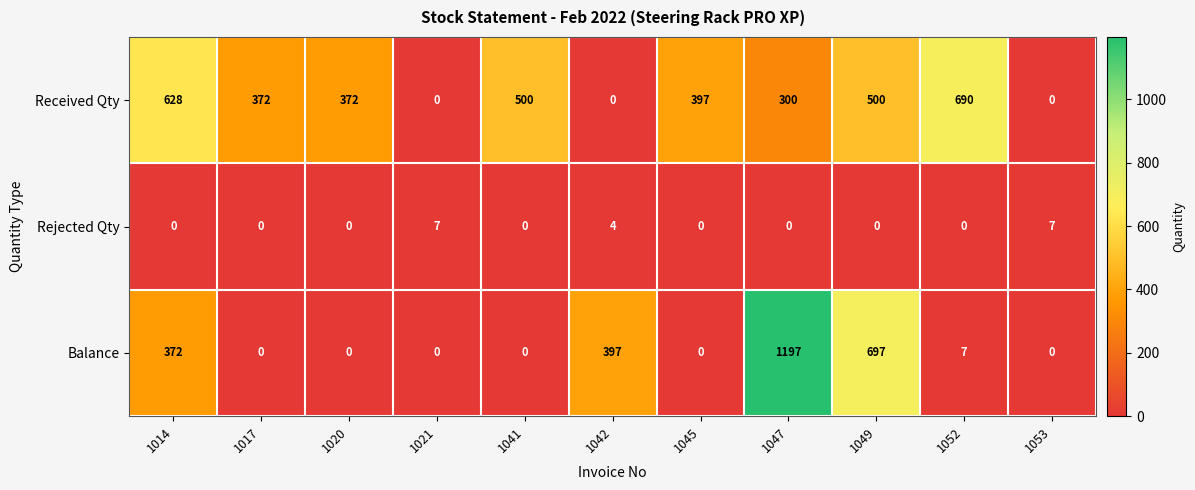

What is the difference between the maximum and minimum values in the Balance series?

1197